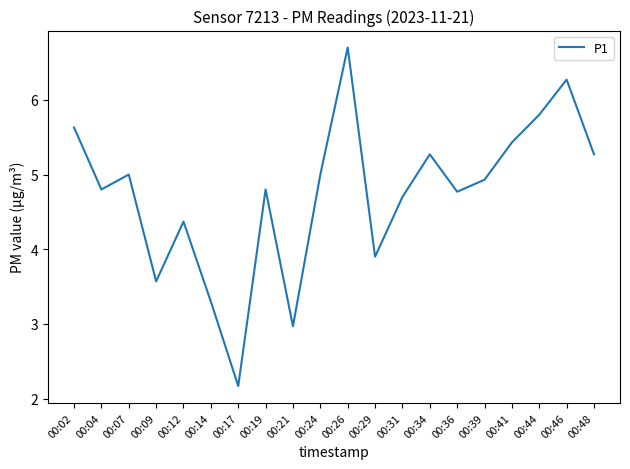

What is the difference between the second highest and minimum values?

4.1